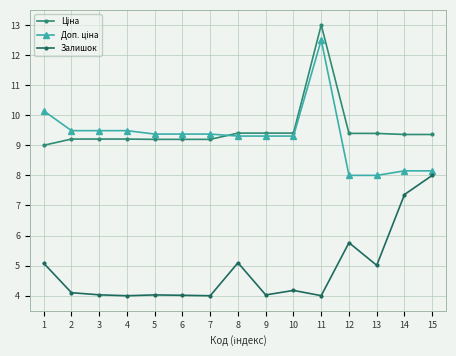

Is it true that Залишок equals 2.8 at 12?

False